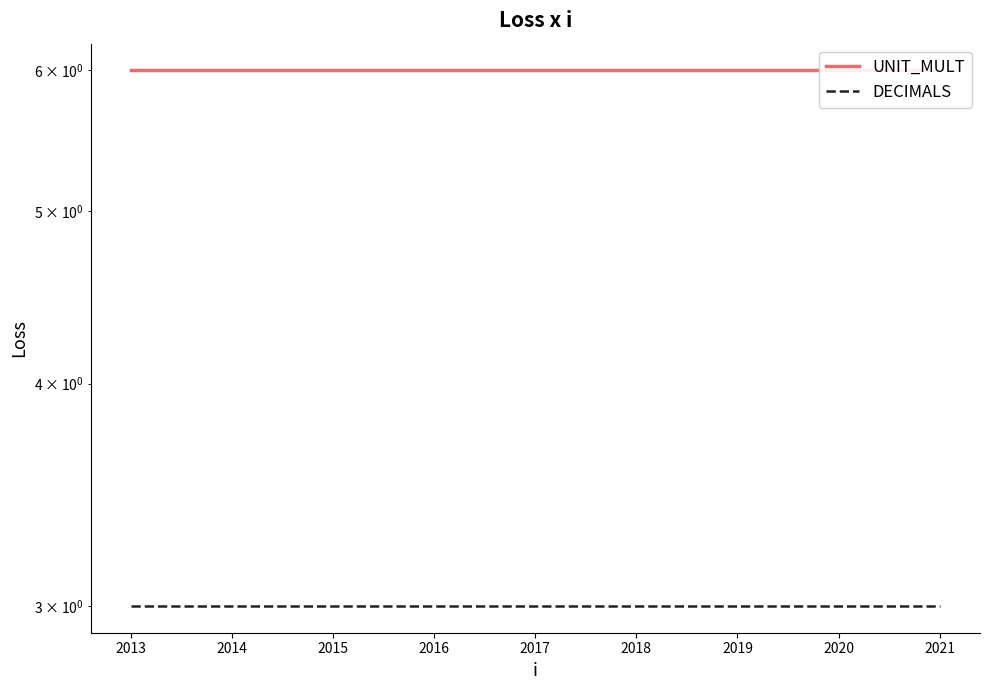

What is the highest value of the DECIMALS series?

3